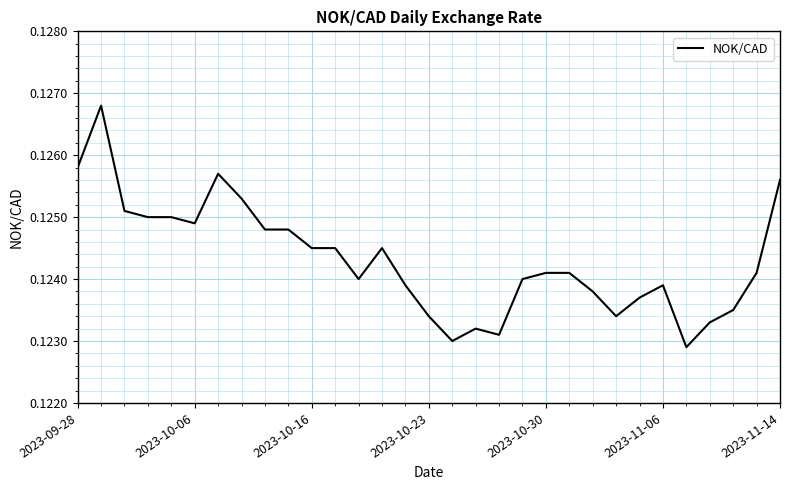

How many lines are shown in the chart?

1